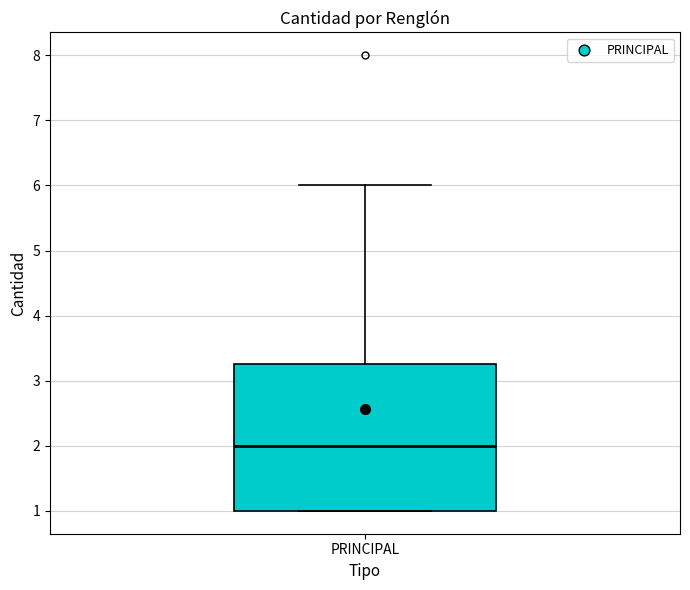

Read this box plot against the y-axis: the position of the median line, the range covered by the box, and the ends of both whiskers. The values are not printed on the chart, so give them approximately, as read against the axis.

median 2.0, box 1.0 to 3.3, whiskers 1.0 to 6.0